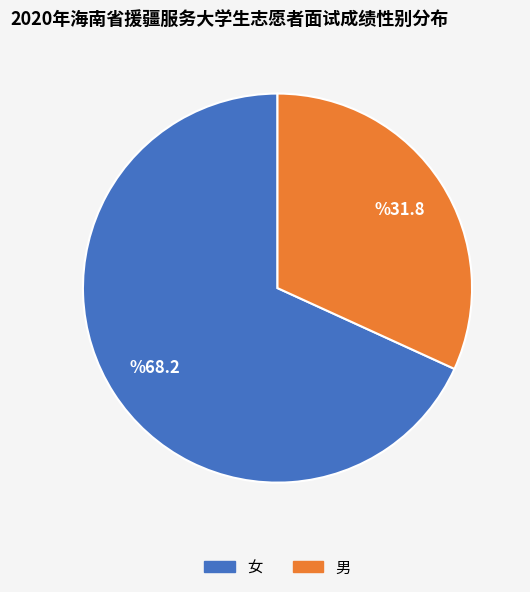

What percentage is the 男 slice, to the nearest percent?

32%